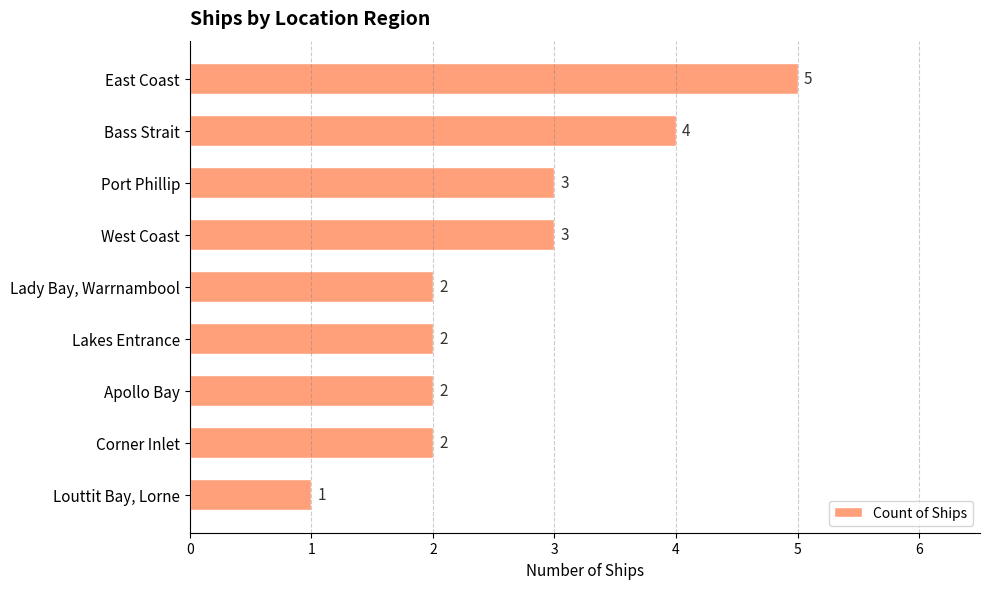

What is the value of the 6th bar from the top?

2